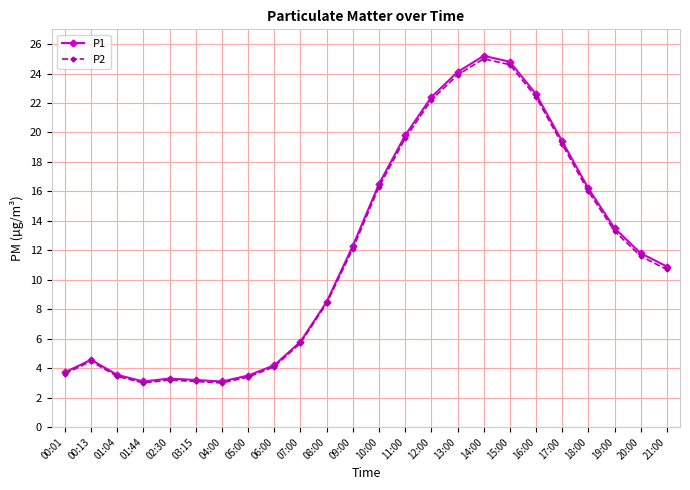

True or false: P1 and P2 intersect in this chart.

False